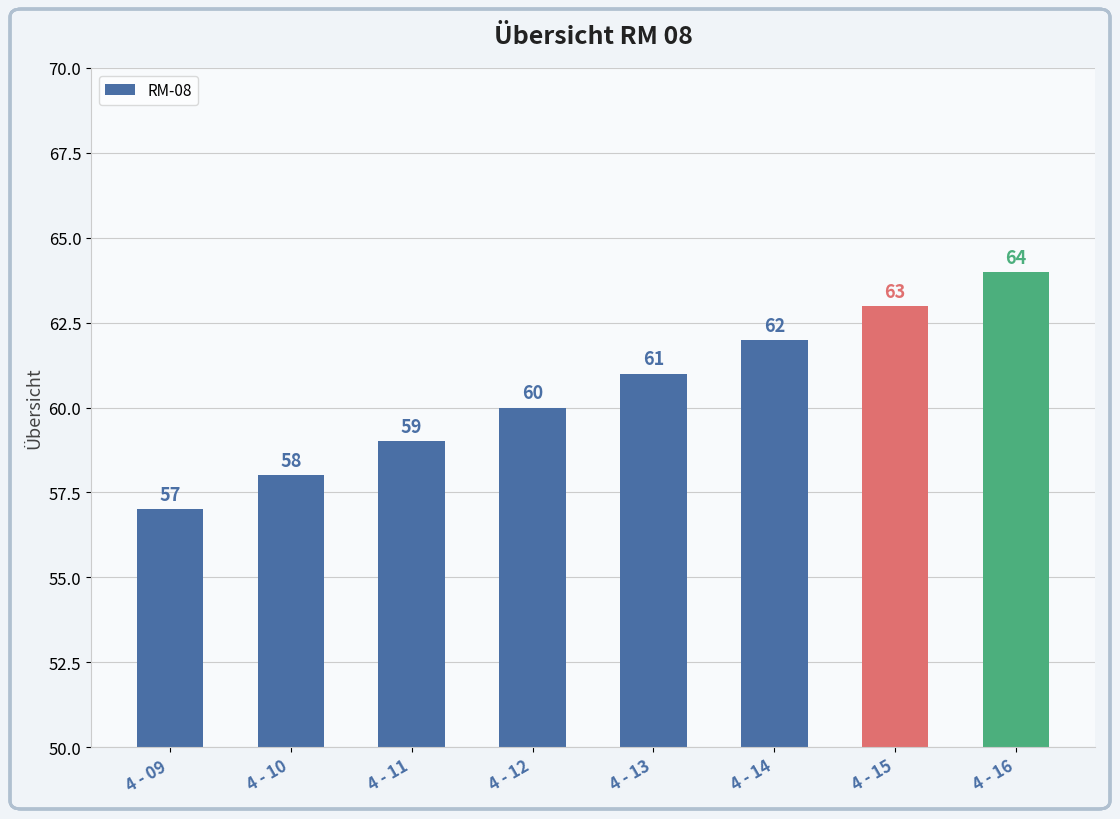

Reading left to right, extract all data points from this chart.

4 - 09=57	4 - 10=58	4 - 11=59	4 - 12=60	4 - 13=61	4 - 14=62	4 - 15=63	4 - 16=64